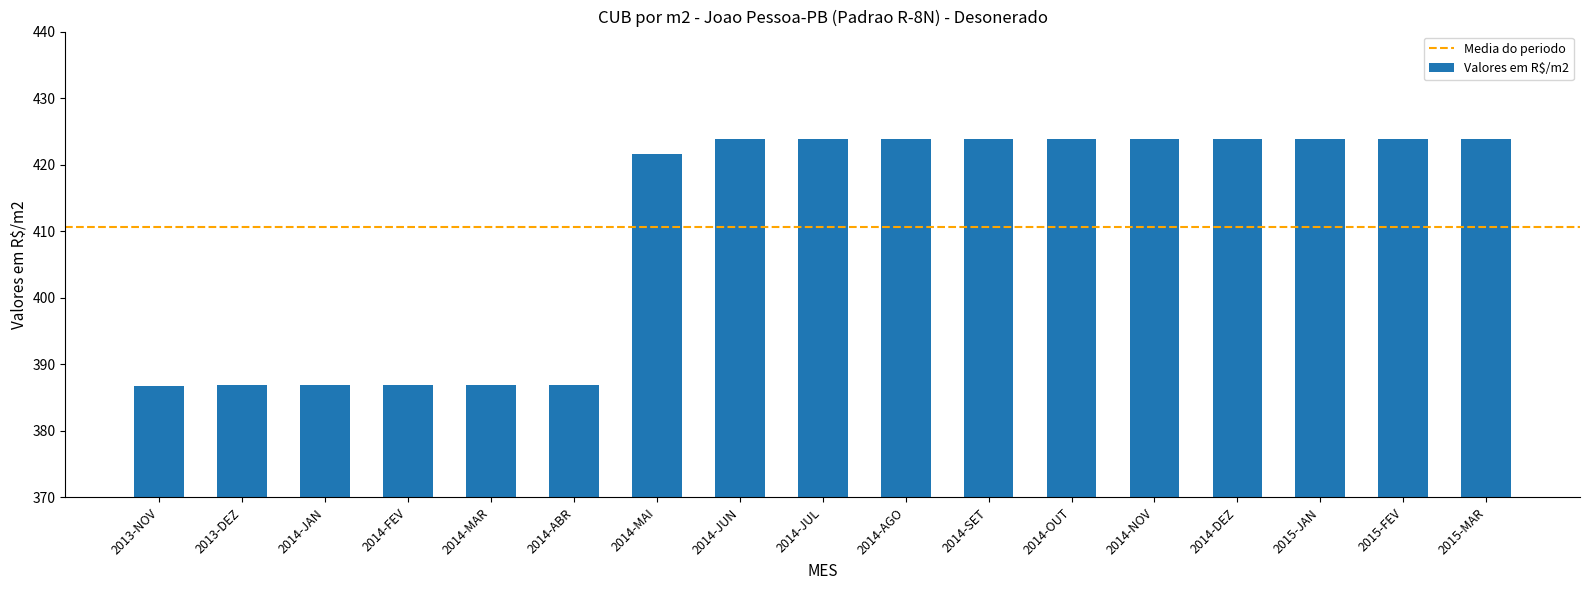

What is the label of the 2nd bar from the right?

2015-FEV